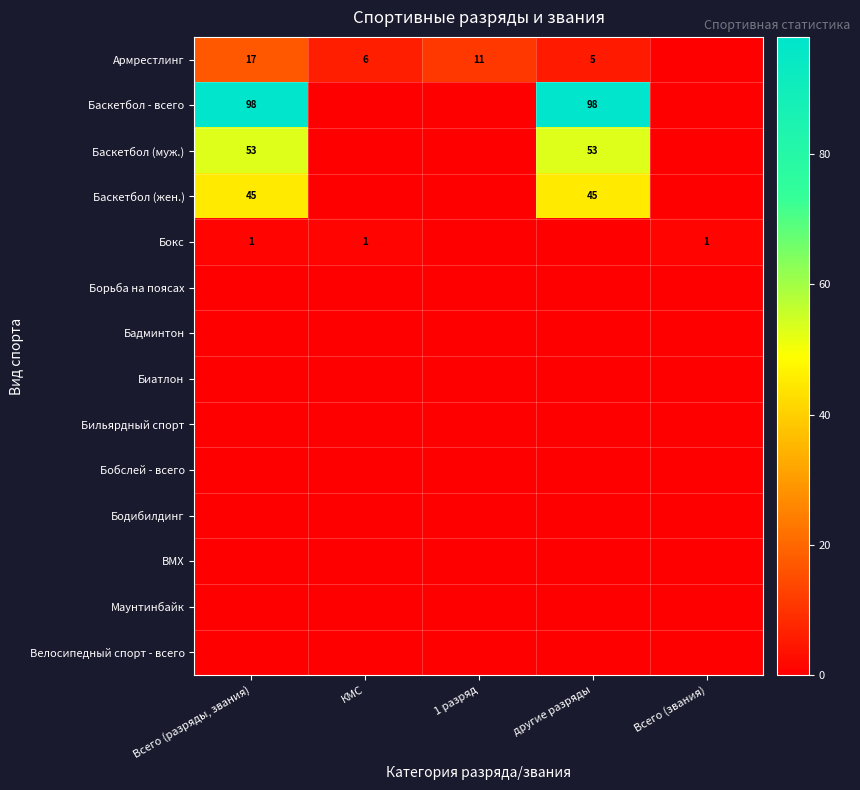

Is it true that Баскетбол (муж.) equals 30 at другие разряды?

False